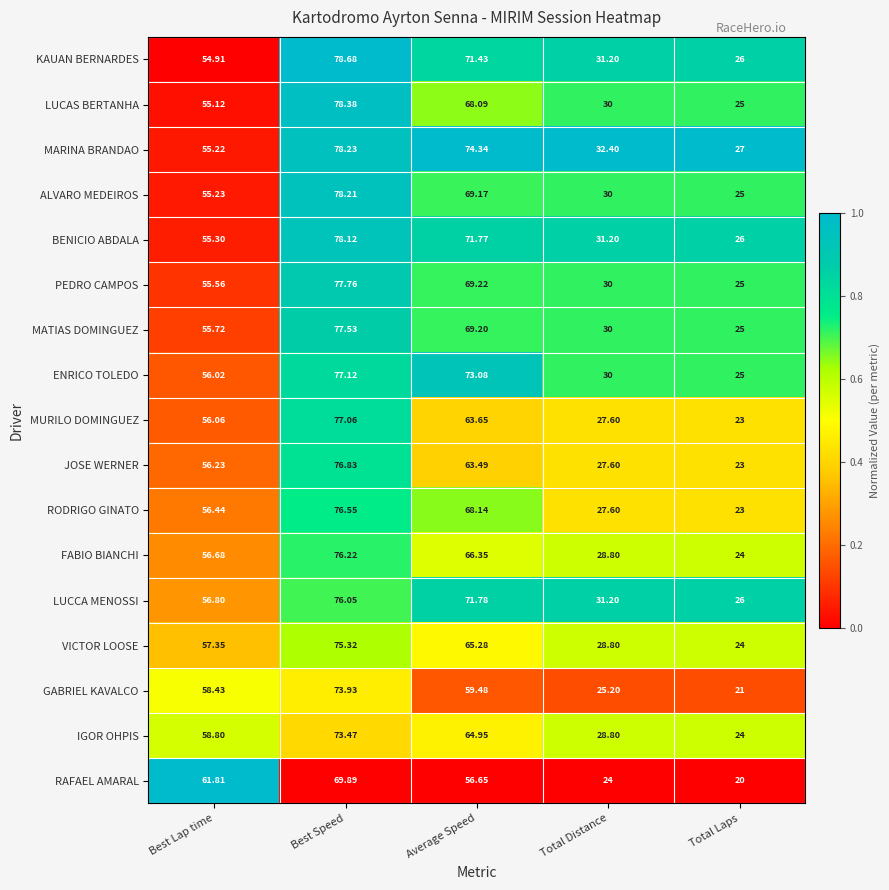

Is the value of PEDRO CAMPOS at Total Distance greater than the value of IGOR OHPIS at Total Laps?

Yes